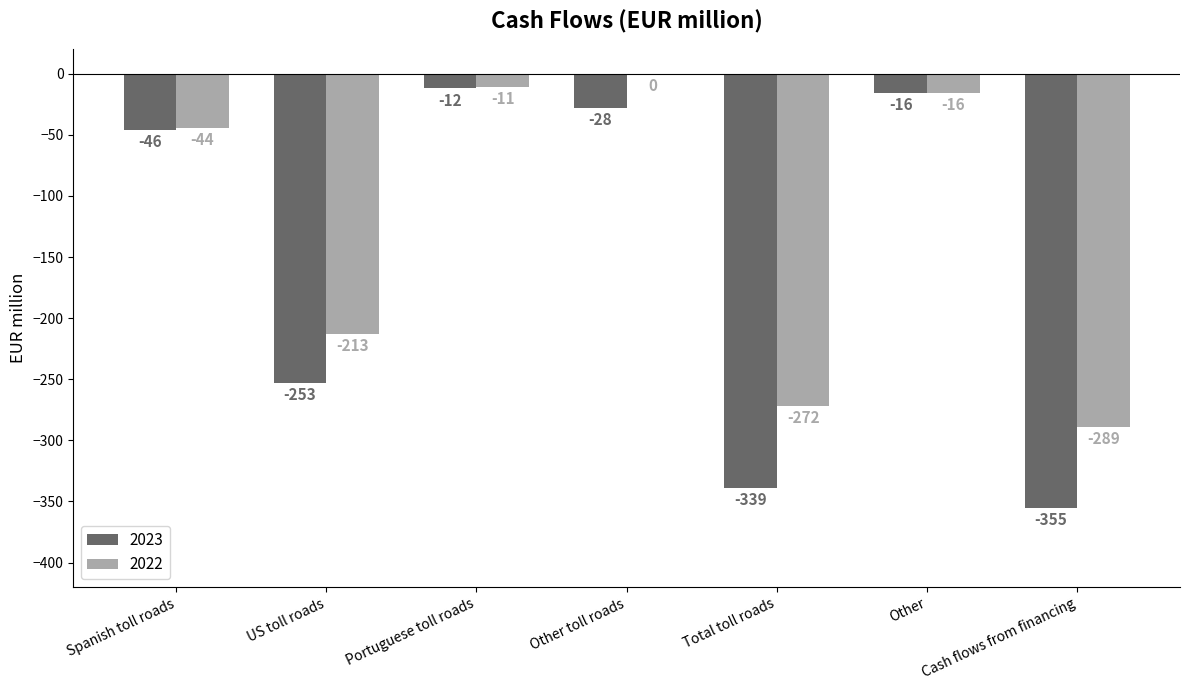

How many groups of bars are there?

7